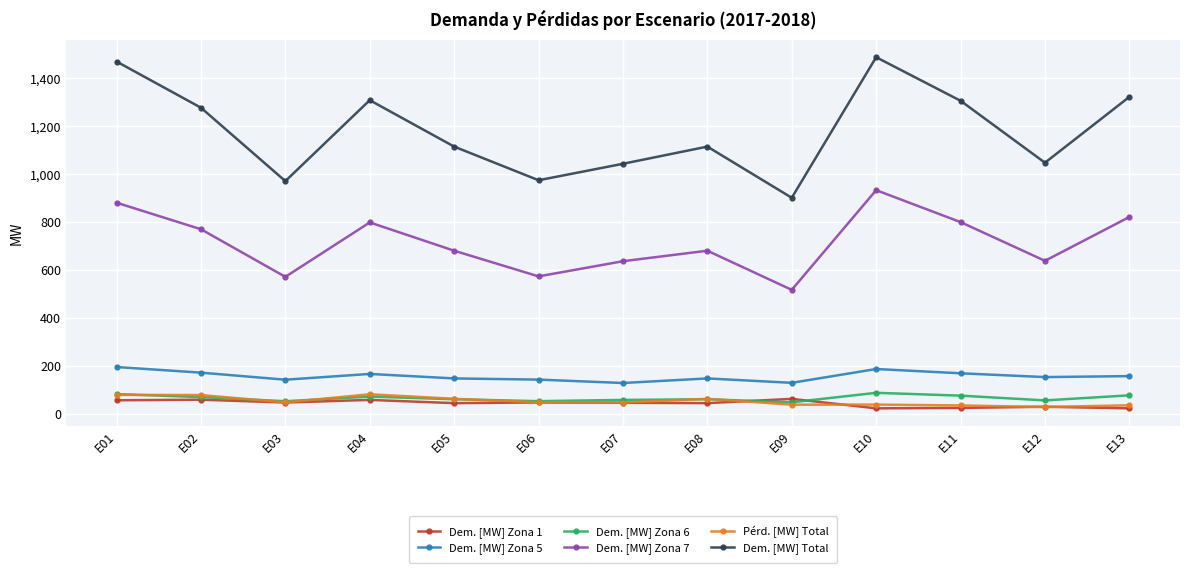

Is it true that Dem. [MW] Zona 7 equals 1009.6 at E07?

False